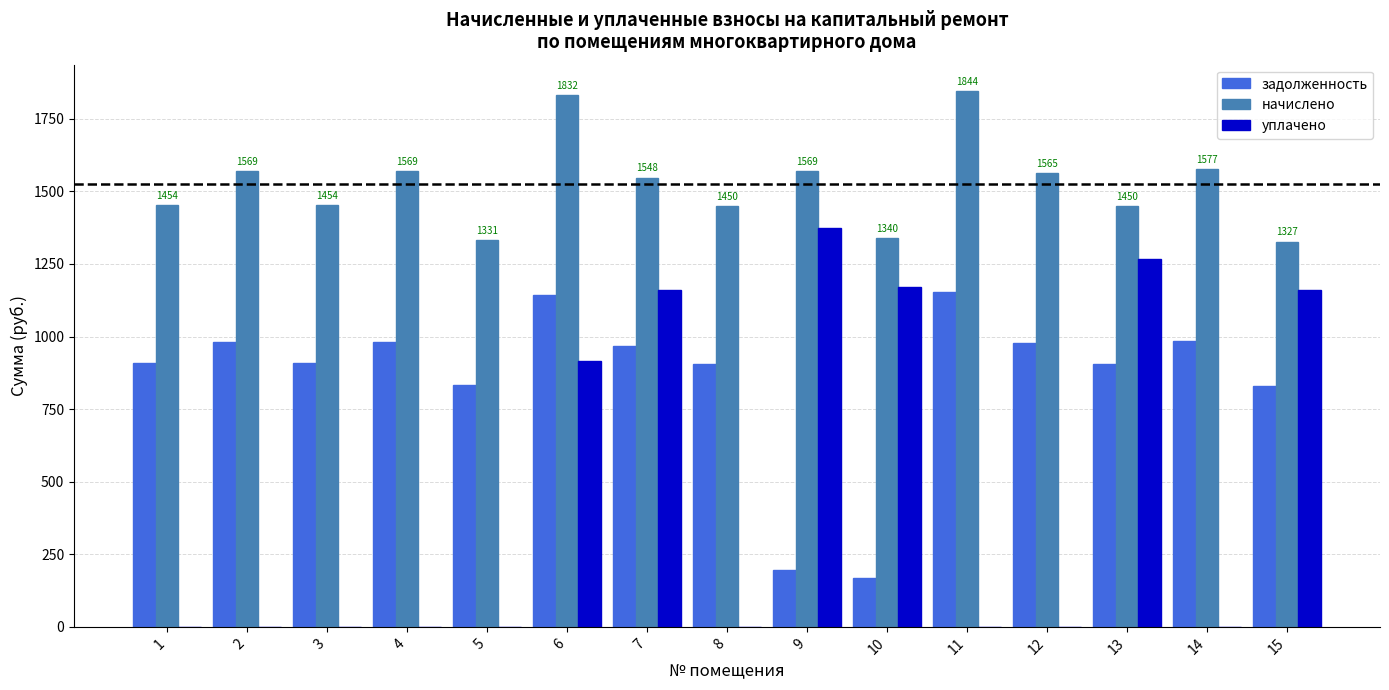

Where does the начислено series first go above 1547?

2